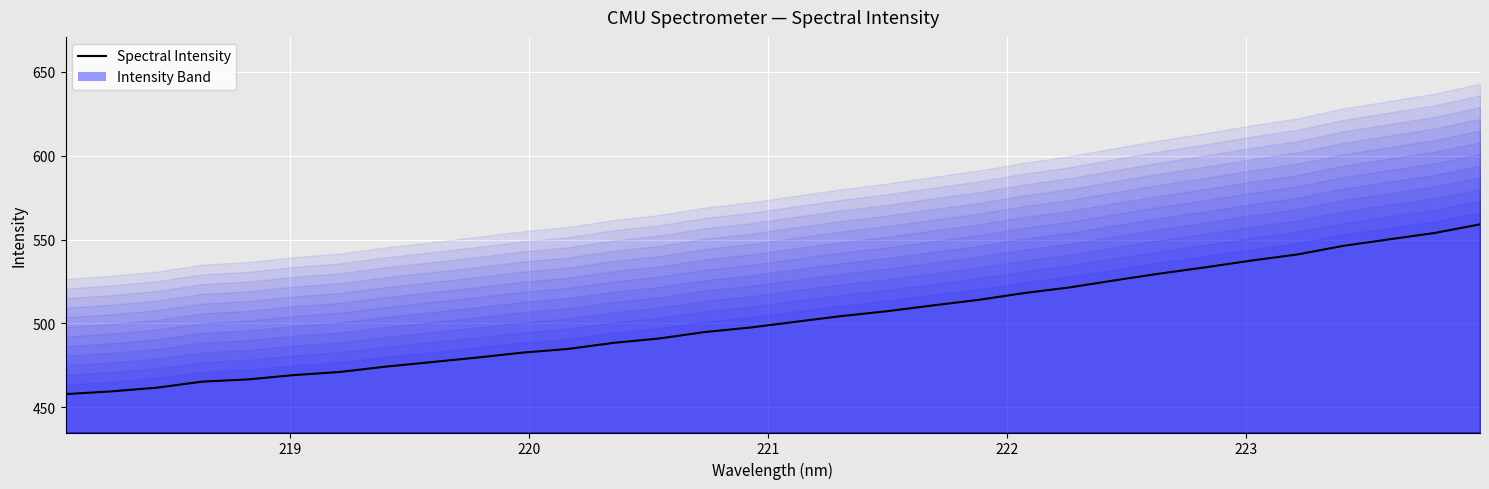

What is the value of the 18th point from the left?

504.4